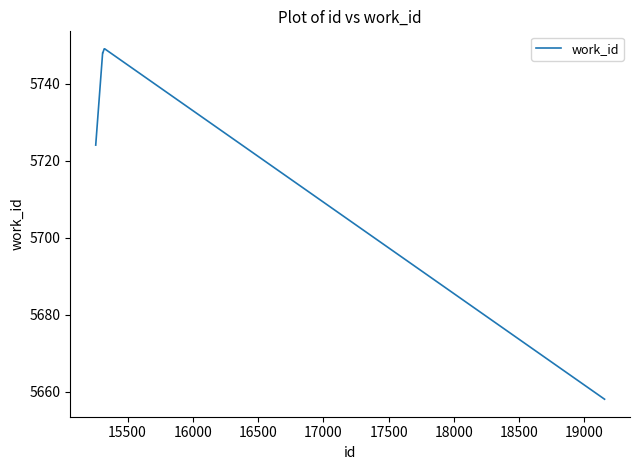

What is the minimum value shown in the chart?

5658